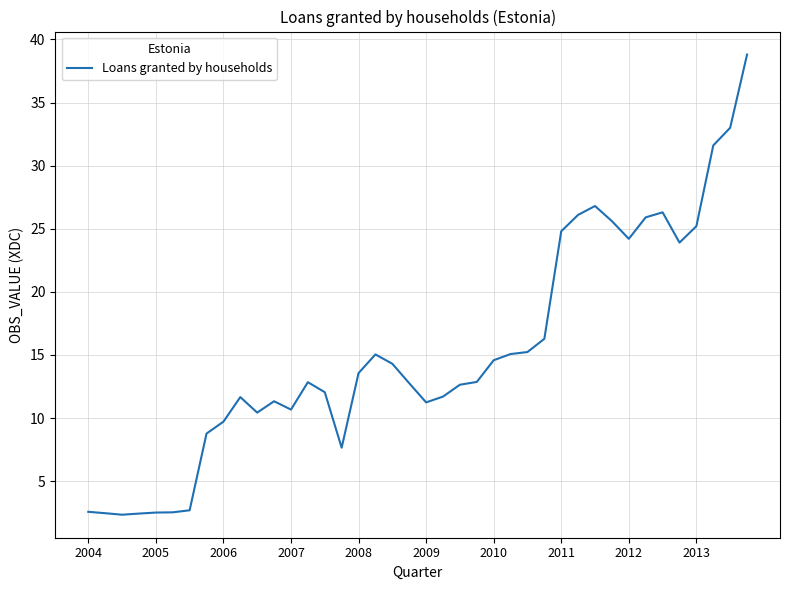

What is the maximum value shown in the chart?

38.8